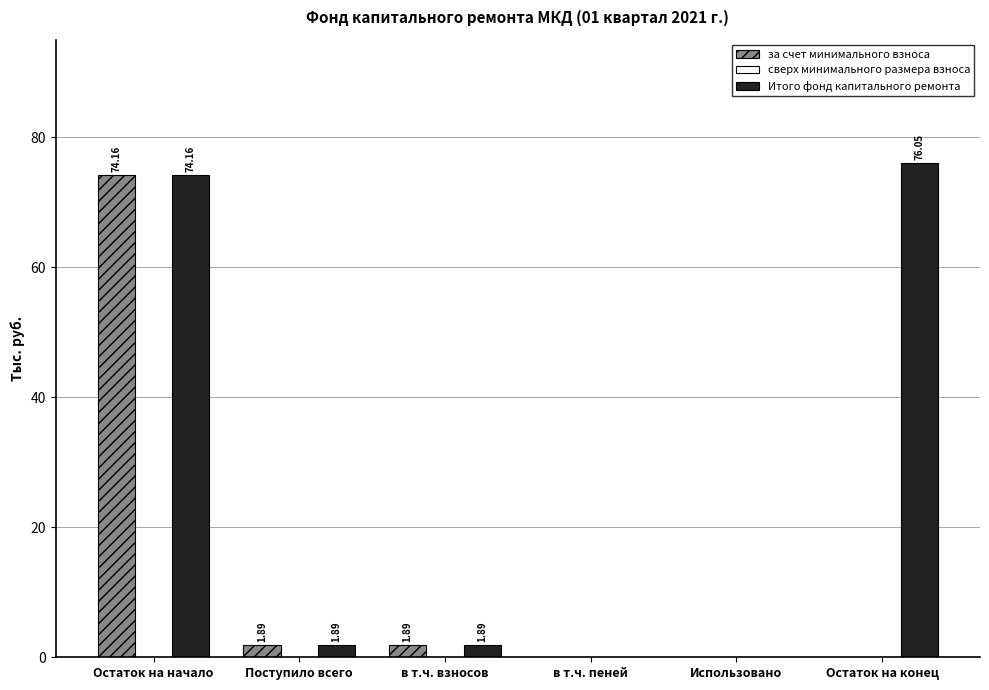

At which label does за счет минимального взноса first exceed 1?

Остаток на начало